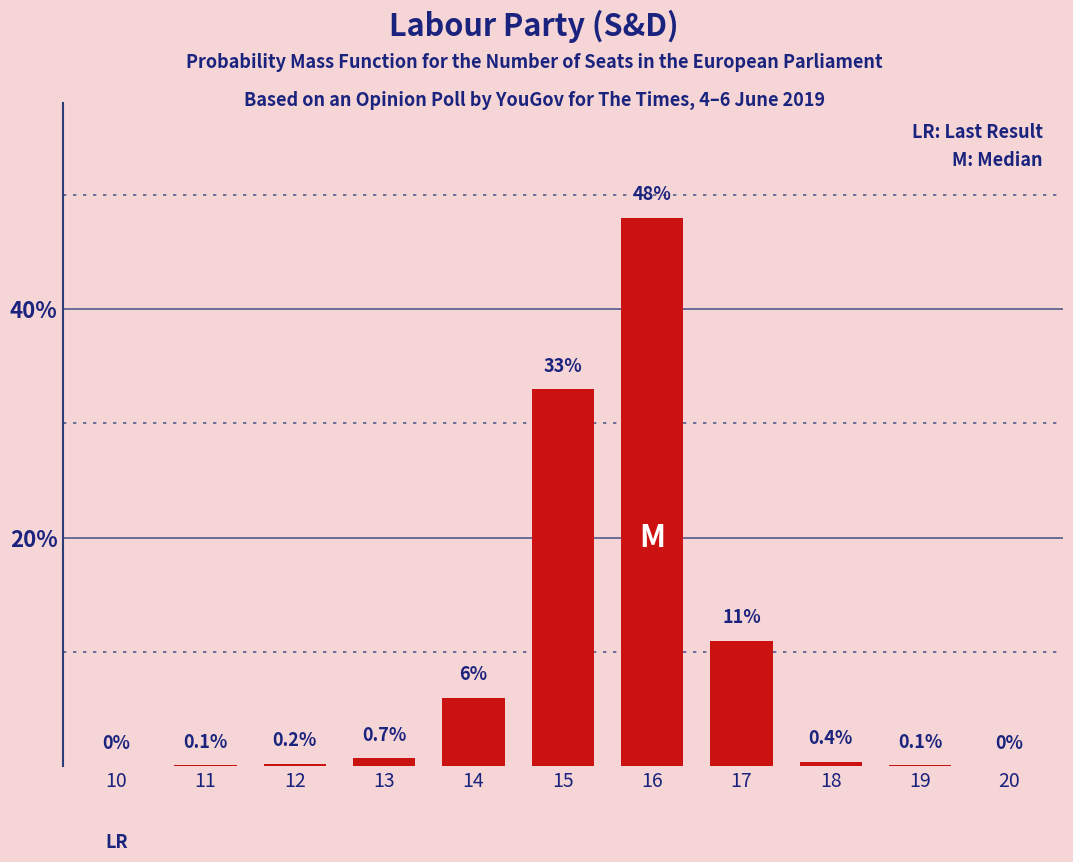

Reading right to left, extract all data points from this chart.

20=0.0	19=0.1	18=0.4	17=11.0	16=48.0	15=33.0	14=6.0	13=0.7	12=0.2	11=0.1	10=0.0